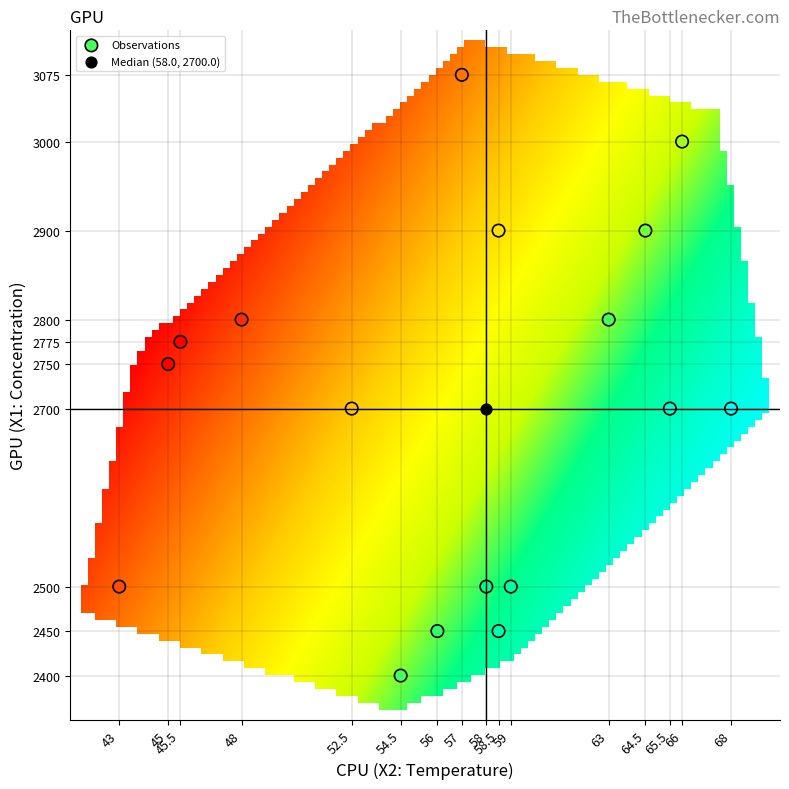

What are all the series names shown in the legend?

Observations, Median (58.0, 2700.0)